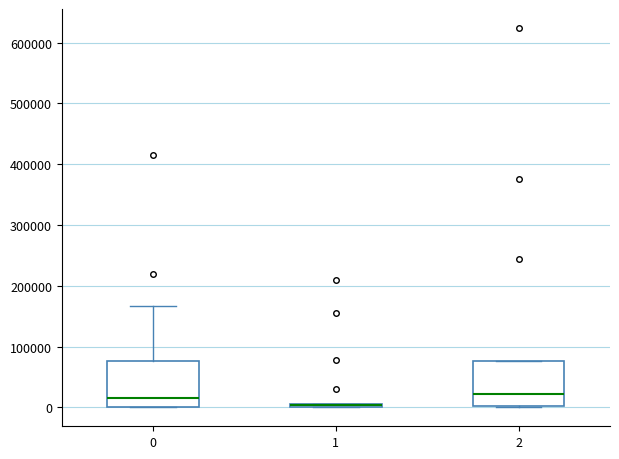

Where is the lower edge of the box at x = 2 on the y-axis? The values are not printed on the chart, so give them approximately, as read against the axis.

0